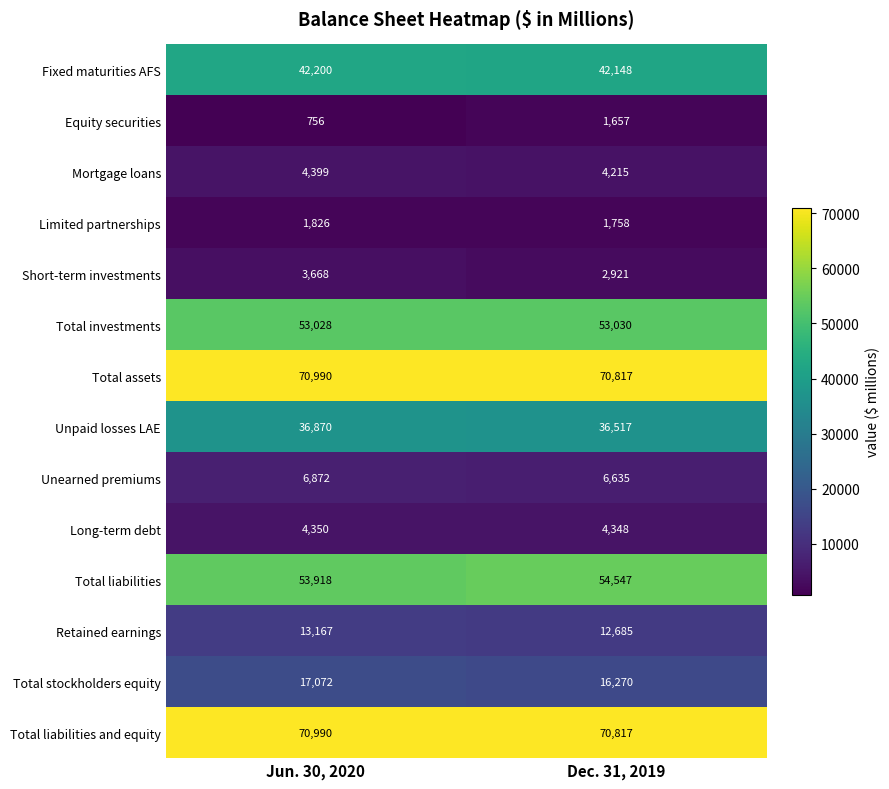

Reading left to right, list all the values displayed in this chart.

Fixed maturities AFS: Jun. 30, 2020=42200	Dec. 31, 2019=42148
Equity securities: Jun. 30, 2020=756	Dec. 31, 2019=1657
Mortgage loans: Jun. 30, 2020=4399	Dec. 31, 2019=4215
Limited partnerships: Jun. 30, 2020=1826	Dec. 31, 2019=1758
Short-term investments: Jun. 30, 2020=3668	Dec. 31, 2019=2921
Total investments: Jun. 30, 2020=53028	Dec. 31, 2019=53030
Total assets: Jun. 30, 2020=70990	Dec. 31, 2019=70817
Unpaid losses LAE: Jun. 30, 2020=36870	Dec. 31, 2019=36517
Unearned premiums: Jun. 30, 2020=6872	Dec. 31, 2019=6635
Long-term debt: Jun. 30, 2020=4350	Dec. 31, 2019=4348
Total liabilities: Jun. 30, 2020=53918	Dec. 31, 2019=54547
Retained earnings: Jun. 30, 2020=13167	Dec. 31, 2019=12685
Total stockholders equity: Jun. 30, 2020=17072	Dec. 31, 2019=16270
Total liabilities and equity: Jun. 30, 2020=70990	Dec. 31, 2019=70817